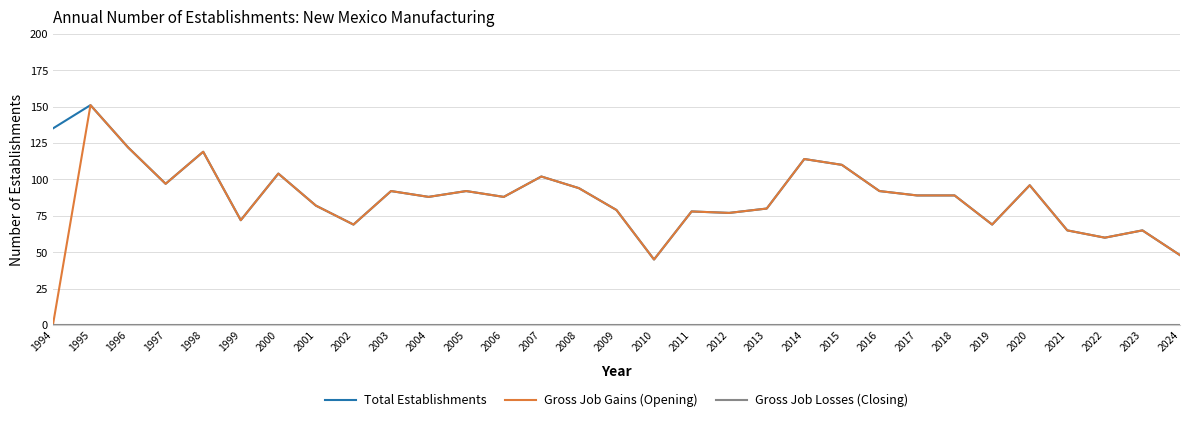

Which series has the largest range (max minus min)?

Gross Job Gains (Opening)